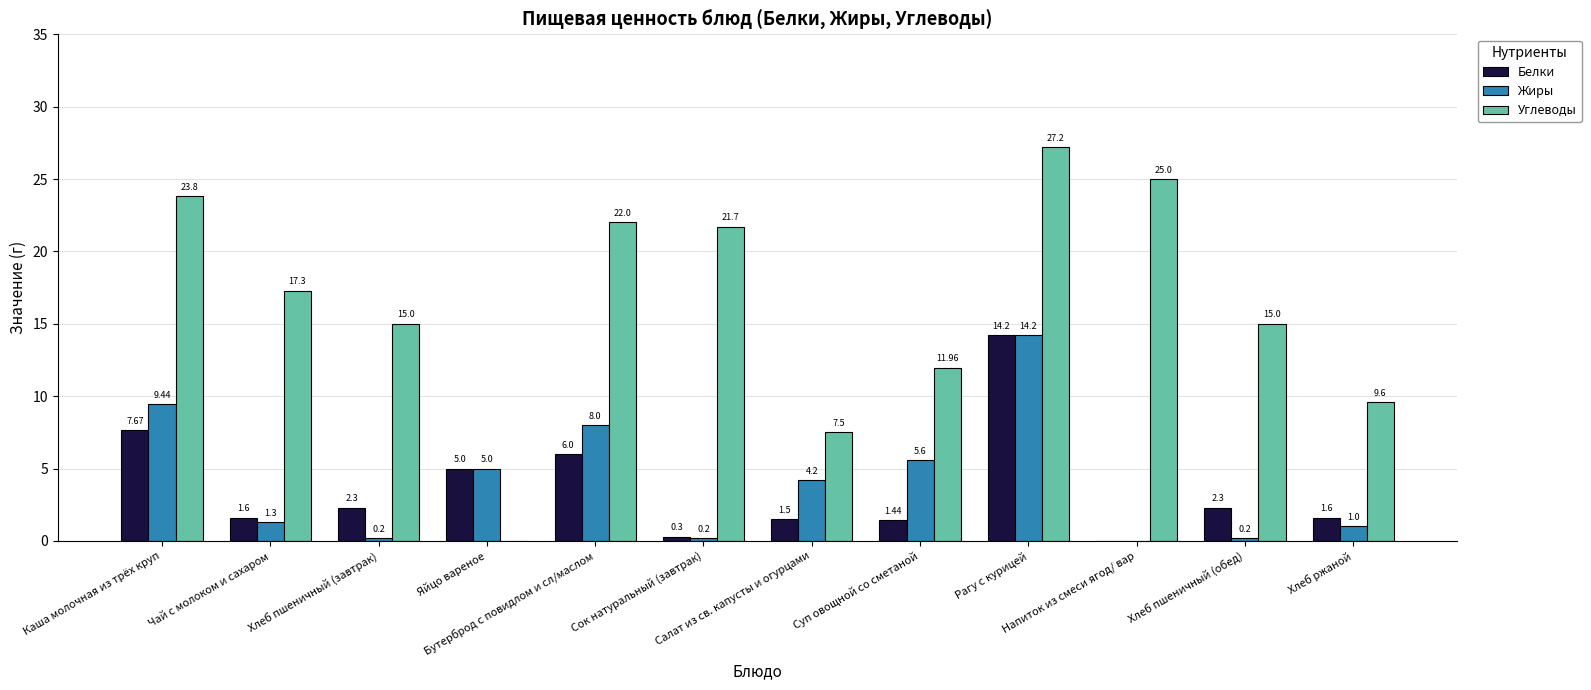

Is it true that Углеводы equals 17.3 at Чай с молоком и сахаром?

True